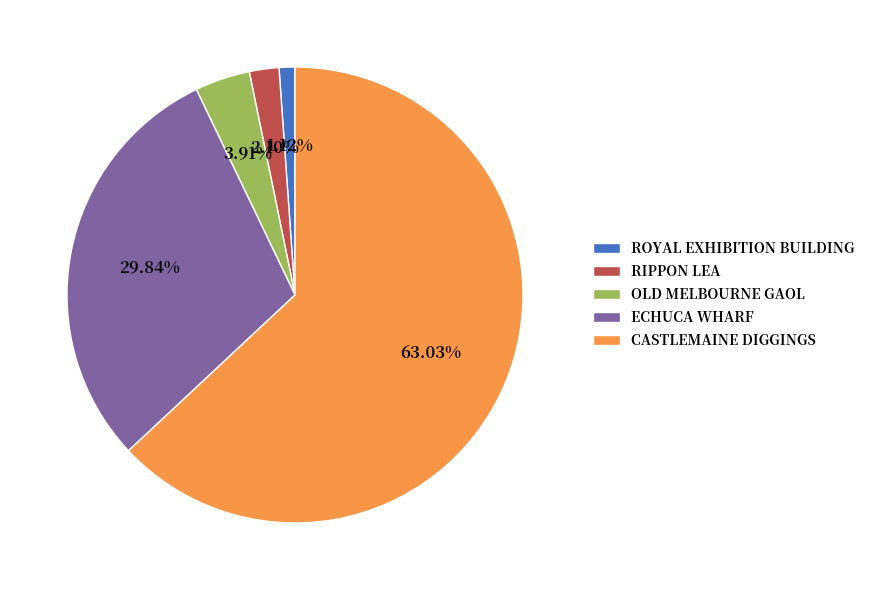

Is the sum of RIPPON LEA and ROYAL EXHIBITION BUILDING greater than half?

No